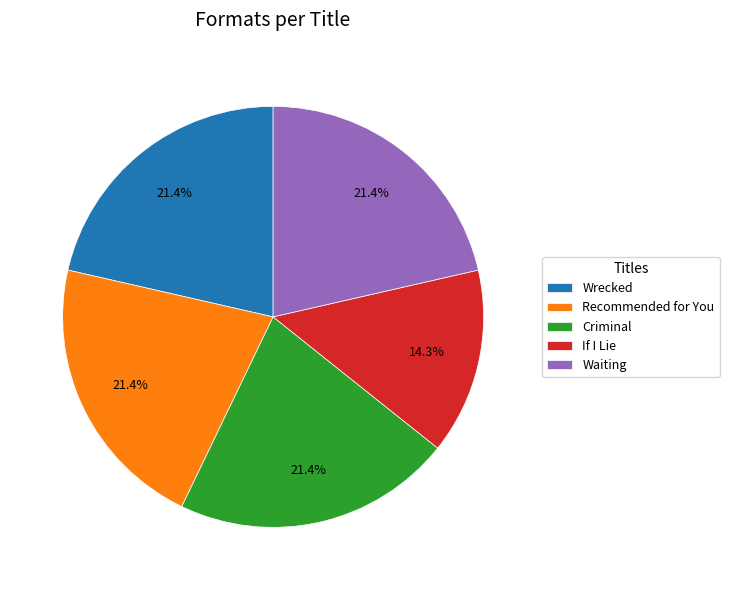

The Recommended for You slice represents 21% of the pie. True or false?

True